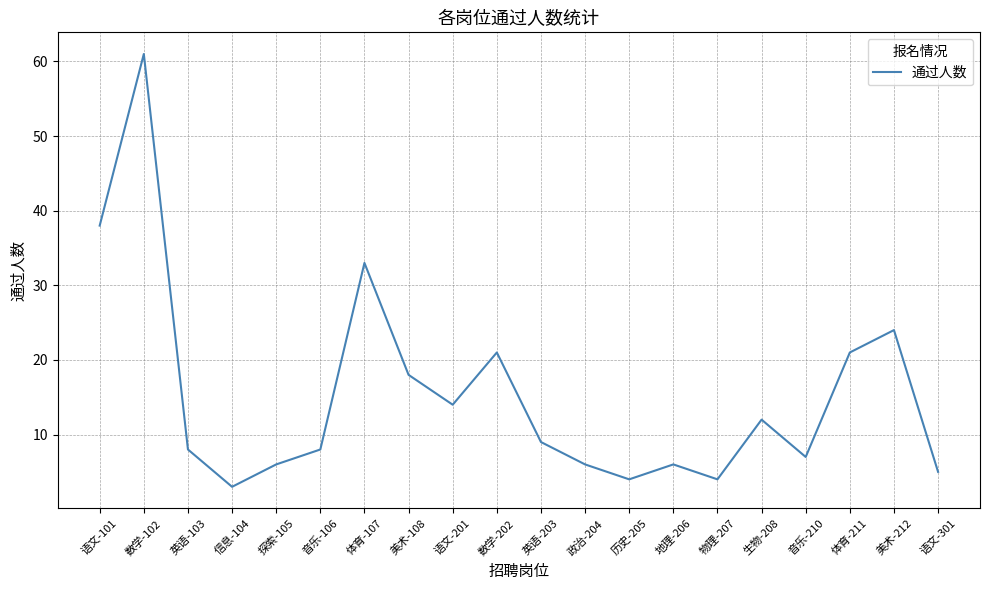

True or false: the data has more than 1 interior local peaks.

True